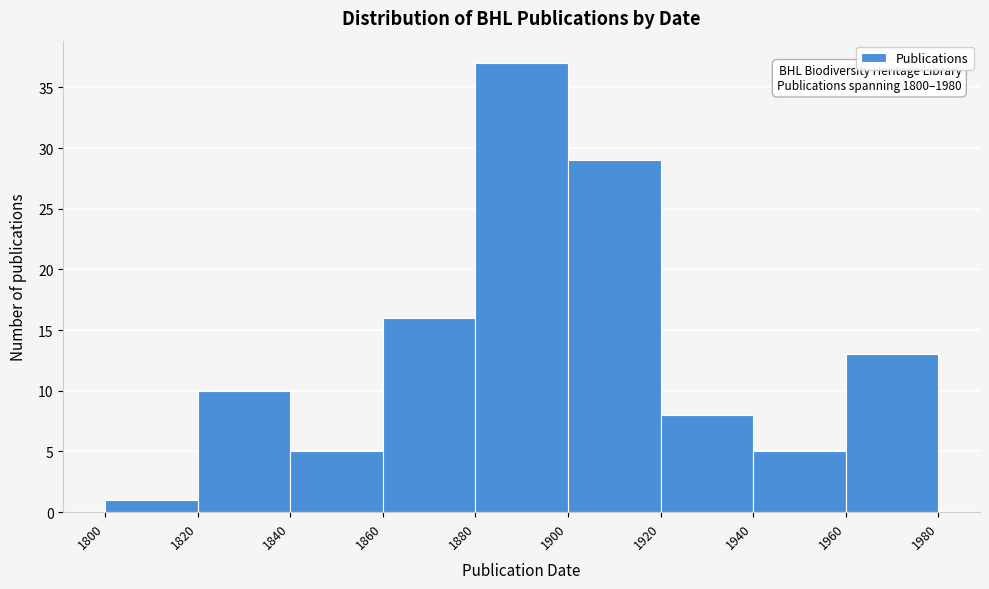

Which range on the x-axis has the tallest bar?

1880 to 1900